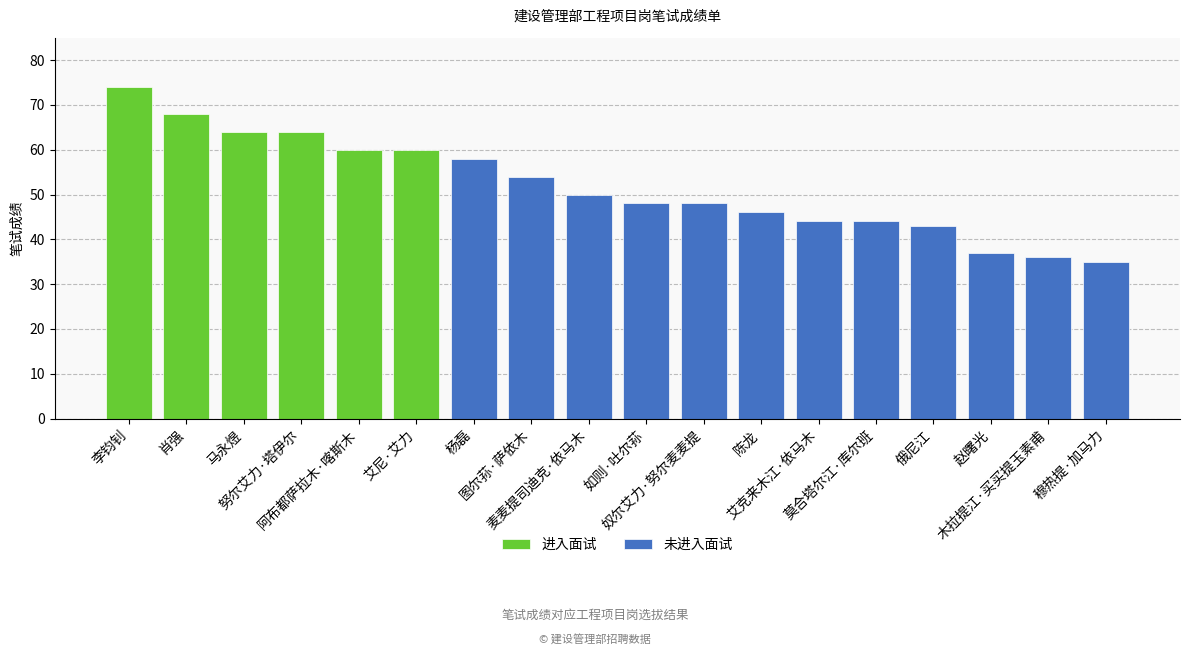

Which has a higher value, 陈龙 or 杨磊?

陈龙